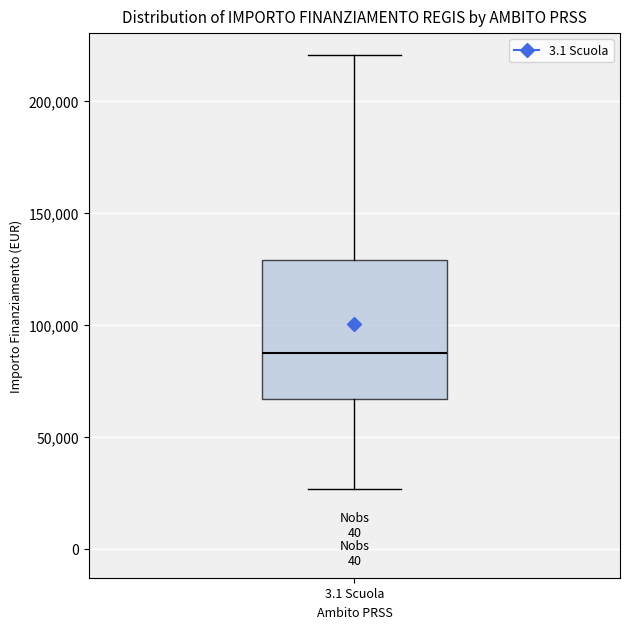

Where does the lower whisker of the box for 3.1 Scuola end on the y-axis? The values are not printed on the chart, so give them approximately, as read against the axis.

25000